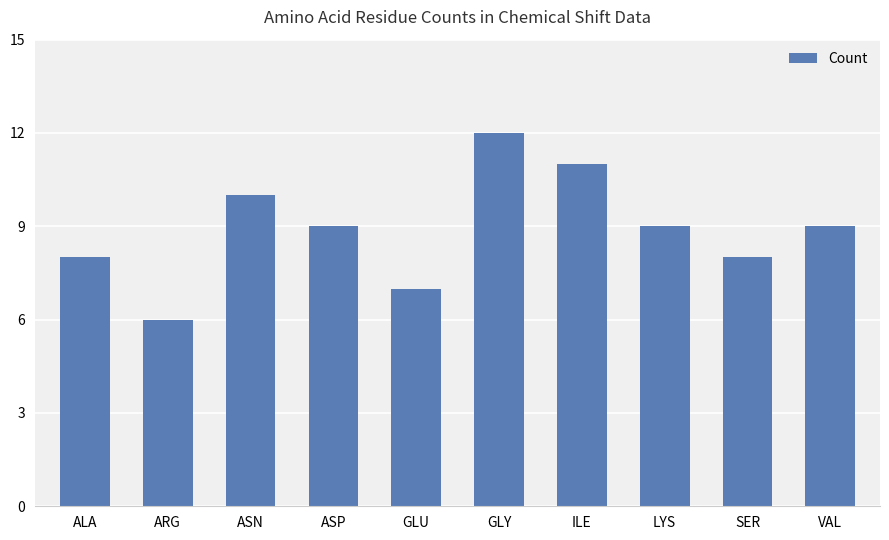

What value does the data have at ARG?

6